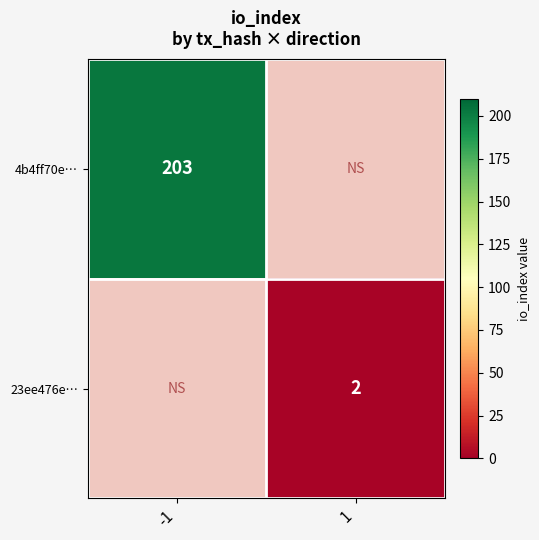

True or false: 4b4ff70e… has a value of 203 at -1.

True